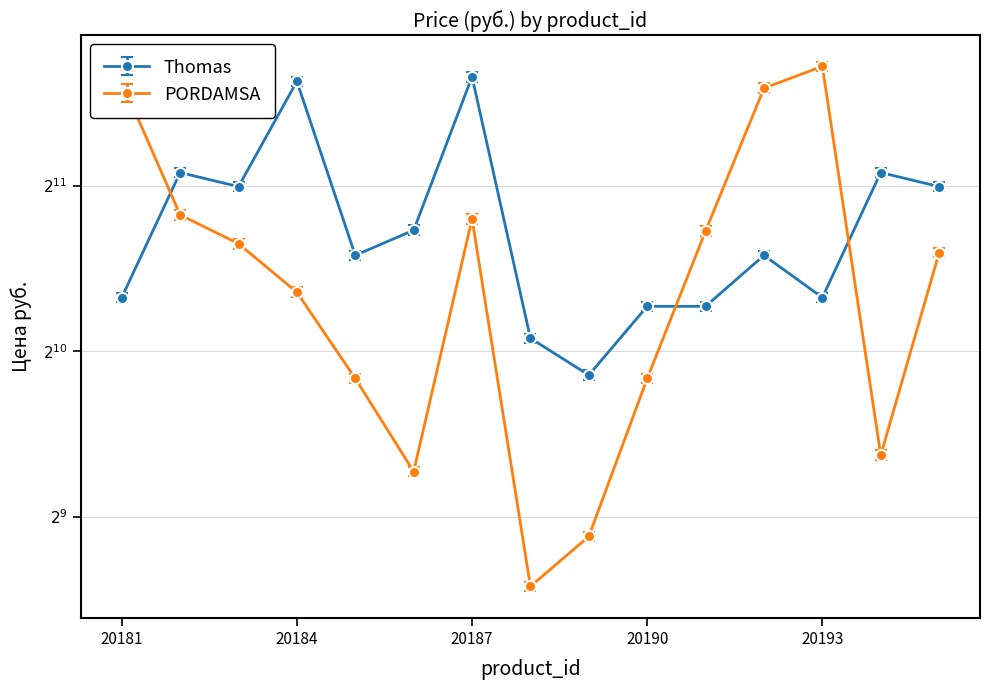

What is the difference between the second highest and second lowest values in the PORDAMSA series?

2695.0